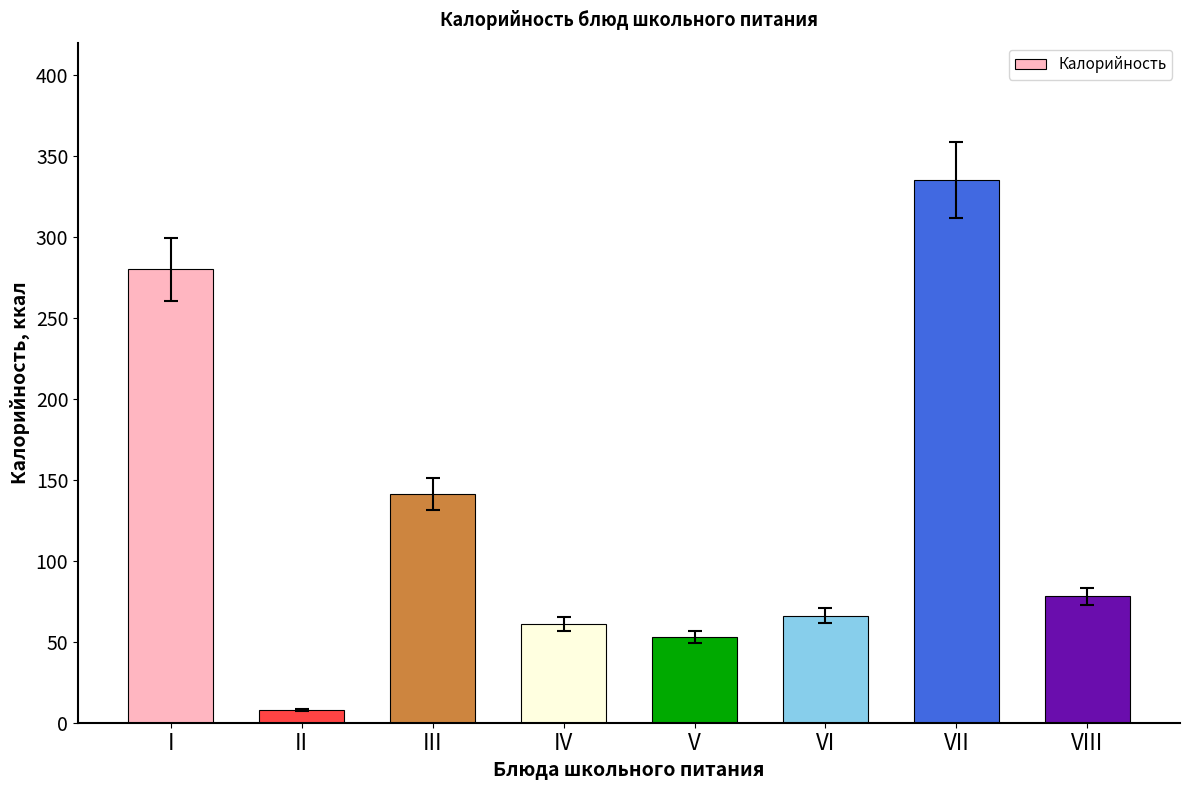

What is the smallest value displayed?

8